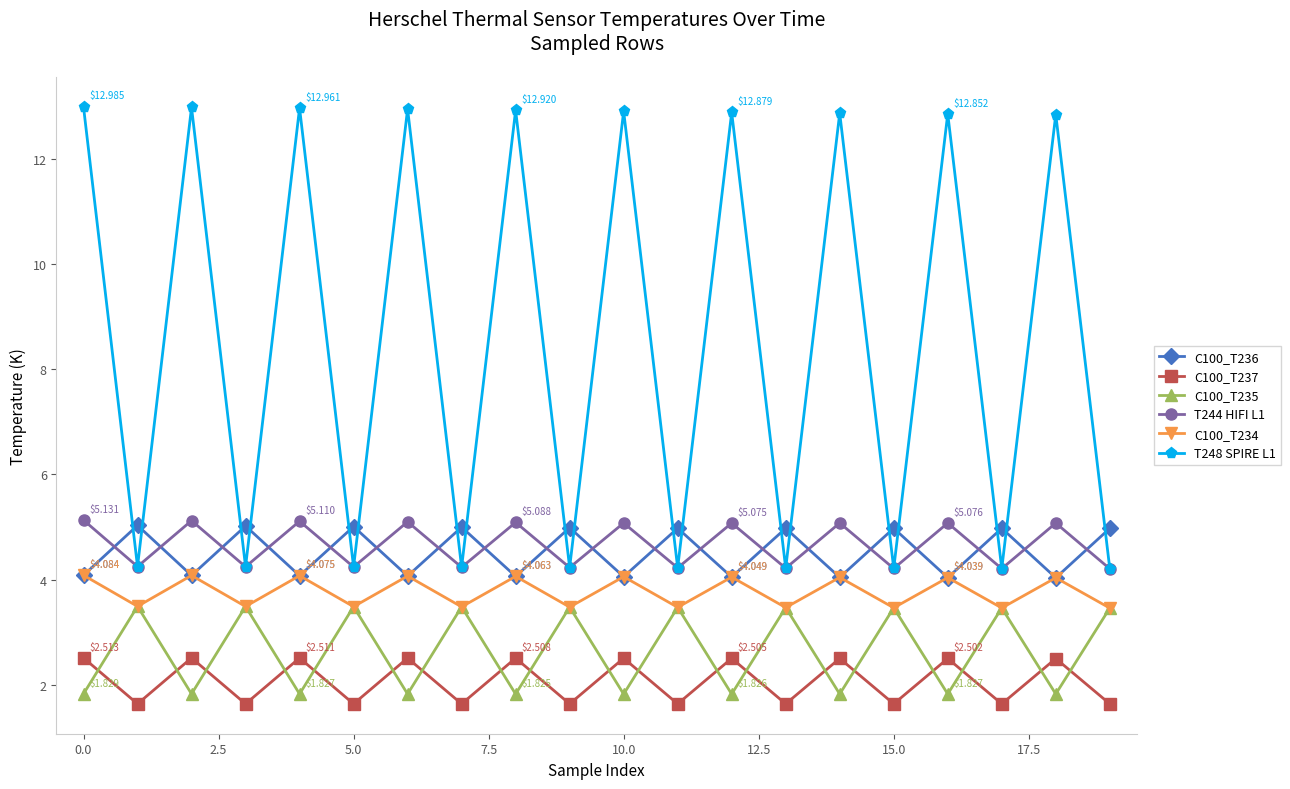

Which series has the widest spread of values?

T248 SPIRE L1